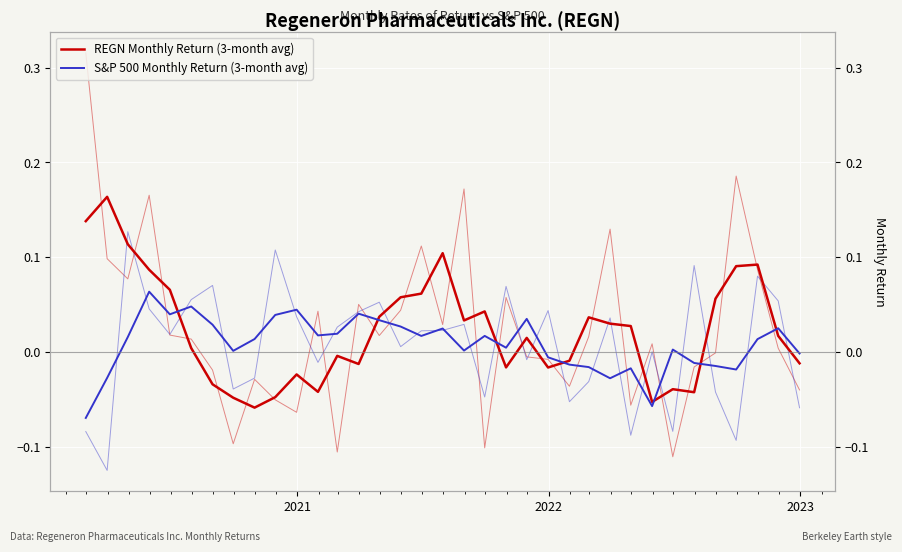

The S&P 500 Monthly Return (3-month avg) series shows 0.0 at 19. True or false?

False